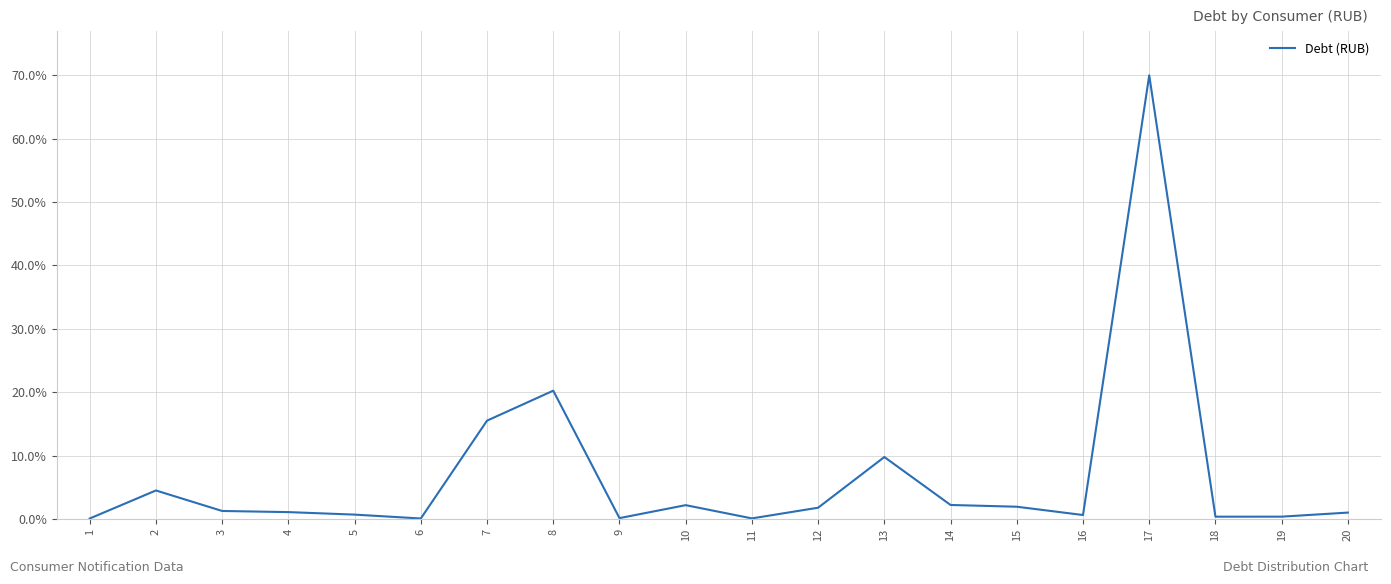

True or false: the data shows 0.1 at 9.

True